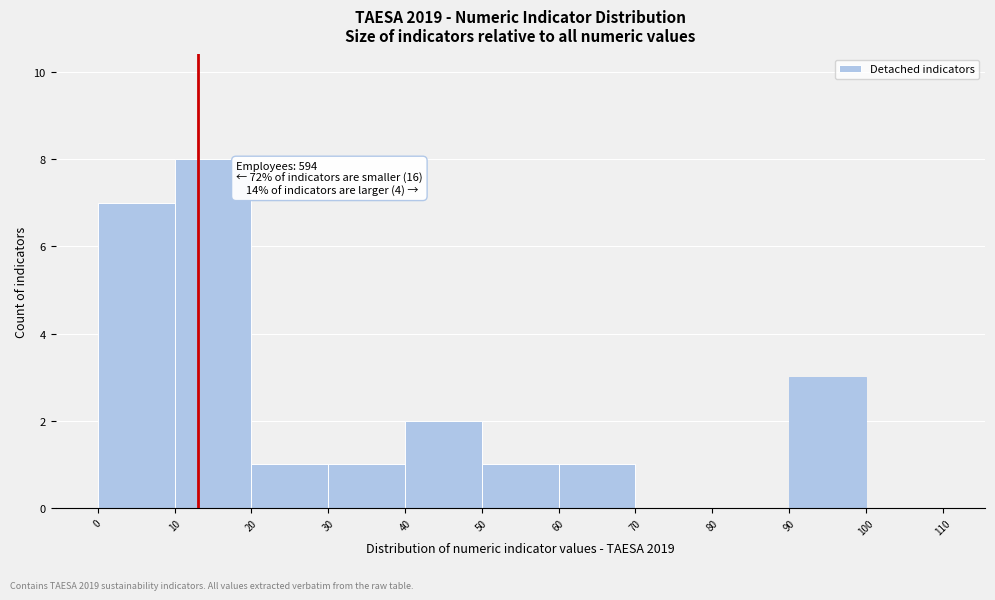

Over which range of the x-axis is the bar tallest?

10 to 20